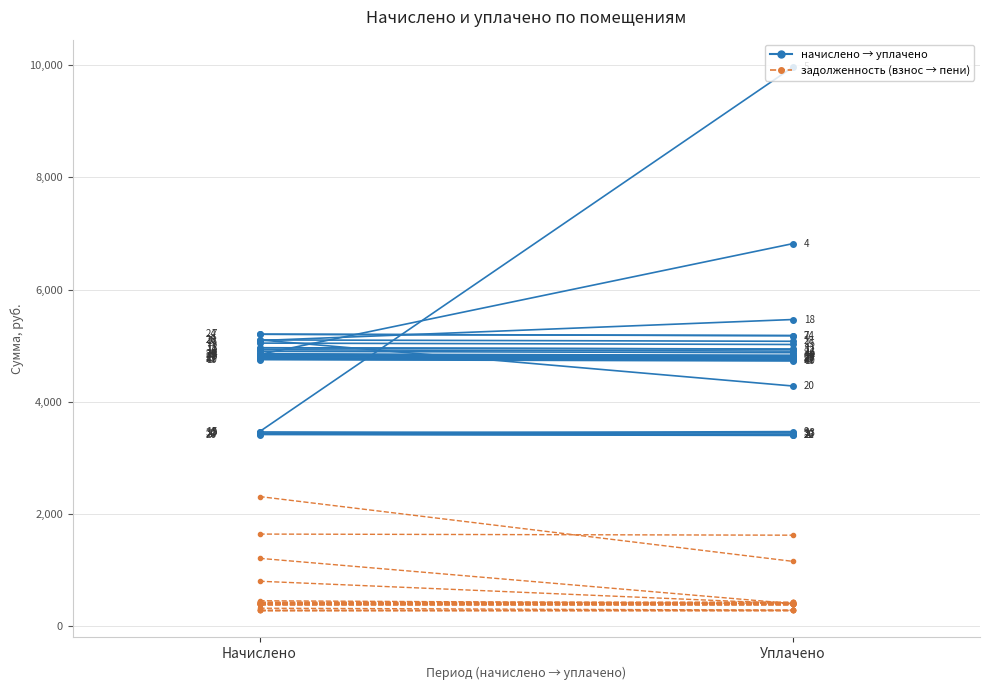

Between Начислено and Уплачено, which series saw the biggest shift?

начислено → уплачено